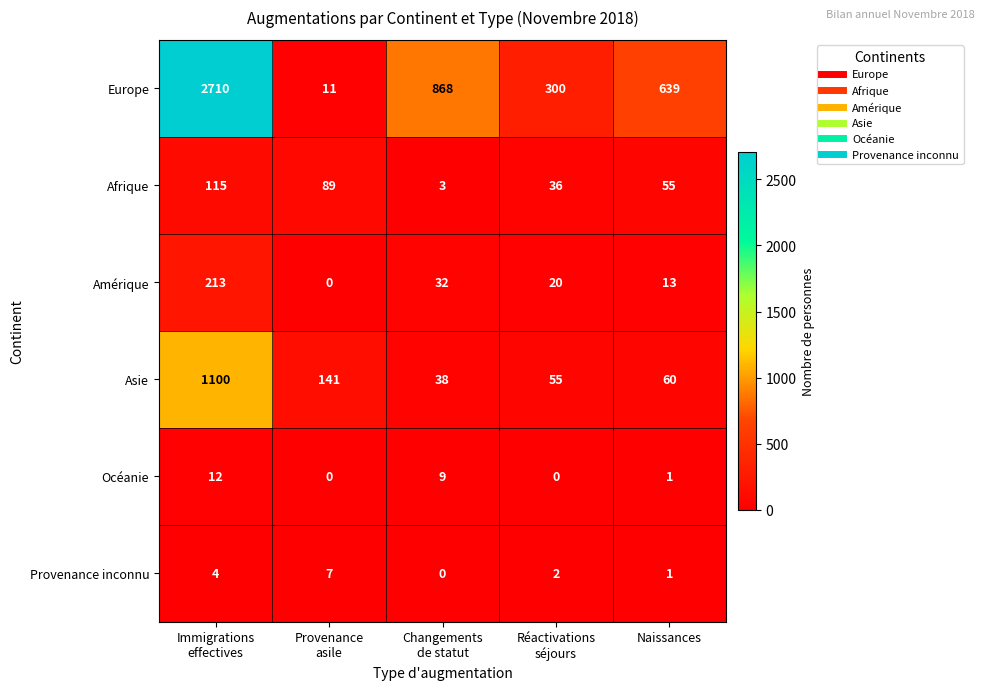

Reading left to right, list all the values displayed in this chart.

Europe: 2710	11	868	300	639
Afrique: 115	89	3	36	55
Amérique: 213	0	32	20	13
Asie: 1100	141	38	55	60
Océanie: 12	0	9	0	1
Provenance inconnu: 4	7	0	2	1